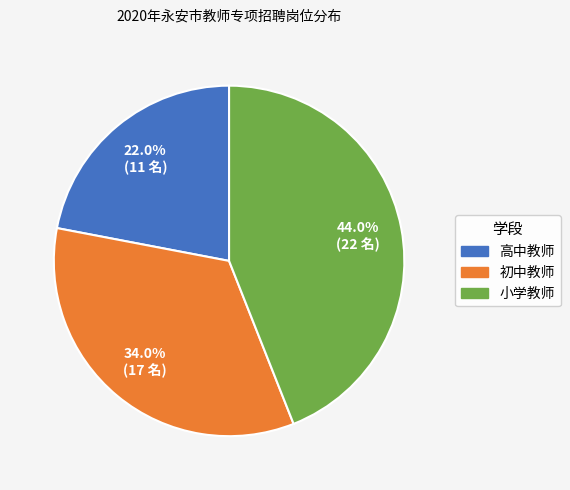

To the nearest percent, what percentage of the pie is 初中教师?

34%